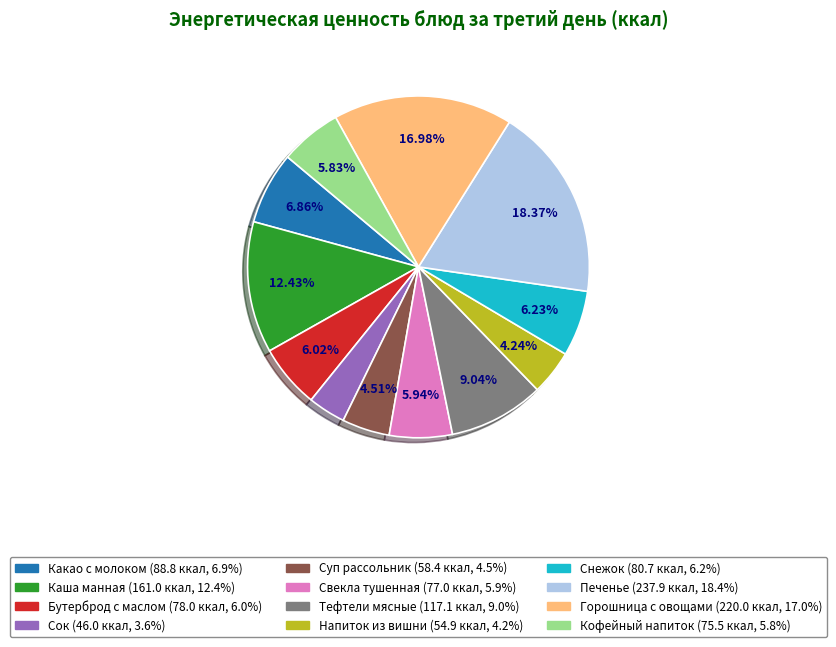

To the nearest percent, what is the difference between the Горошница с овощами and Бутерброд с маслом slice percentages?

11%